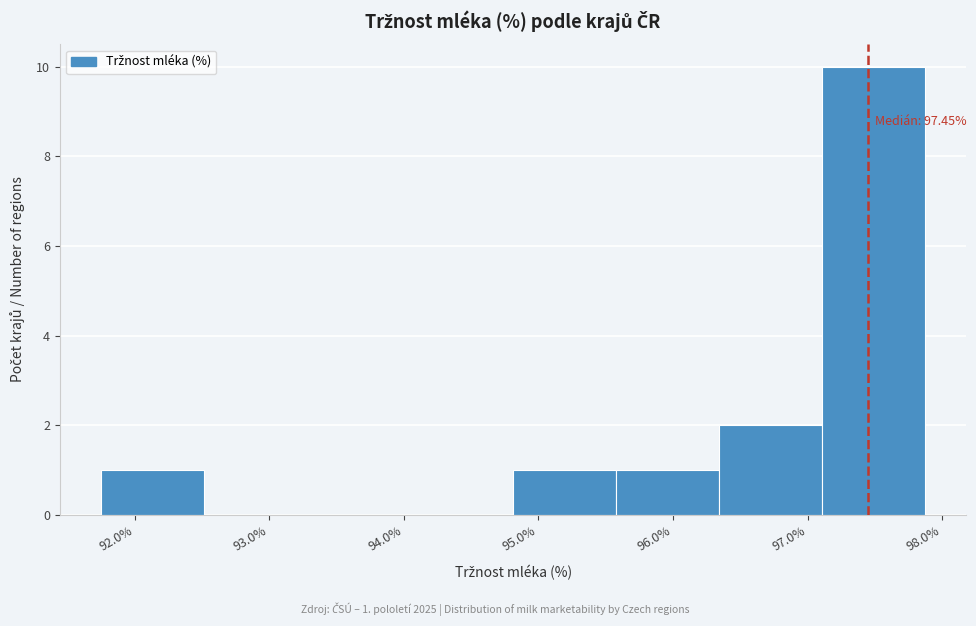

Over which range of the x-axis is the bar tallest?

97.1 to 97.9